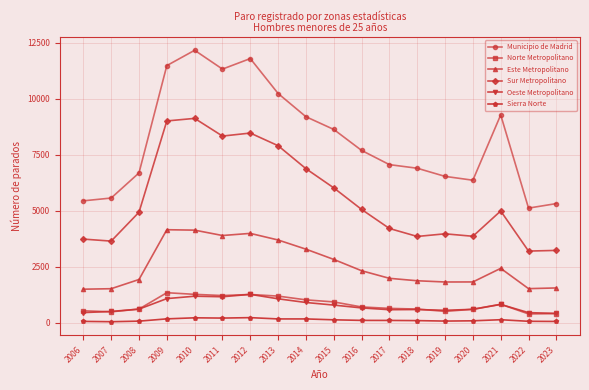

What is the lowest value of the Municipio de Madrid series?

5120